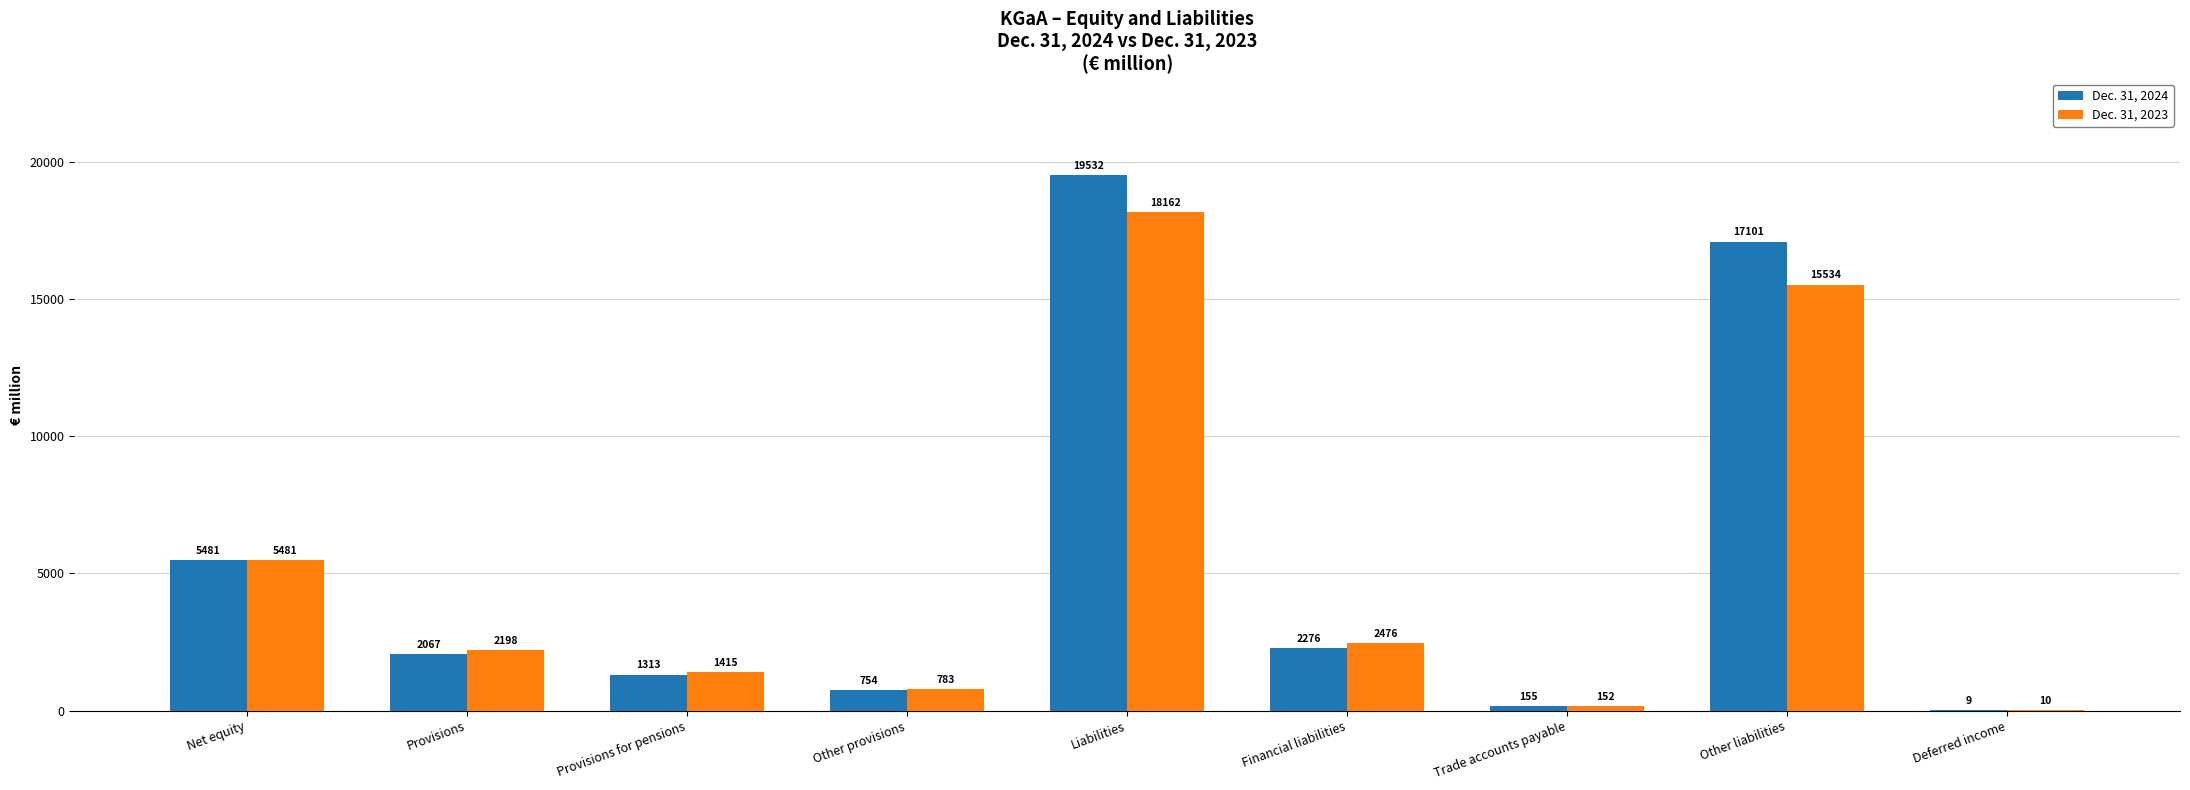

How many groups of bars are there?

9